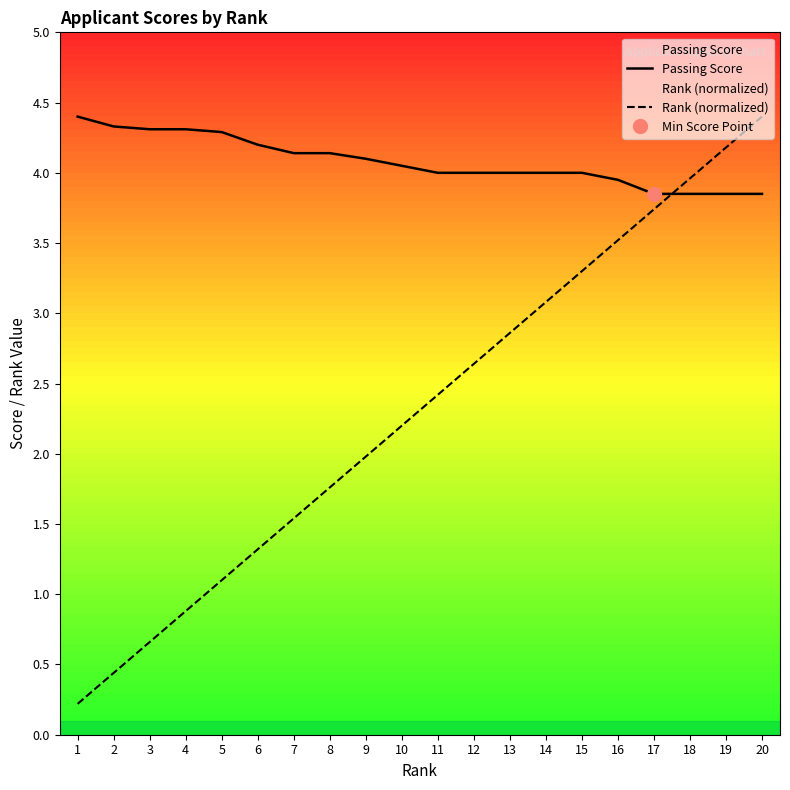

Rank the categories by Rank (normalized) value from lowest to highest.

1, 2, 3, 4, 5, 6, 7, 8, 9, 10, 11, 12, 13, 14, 15, 16, 17, 18, 19, 20